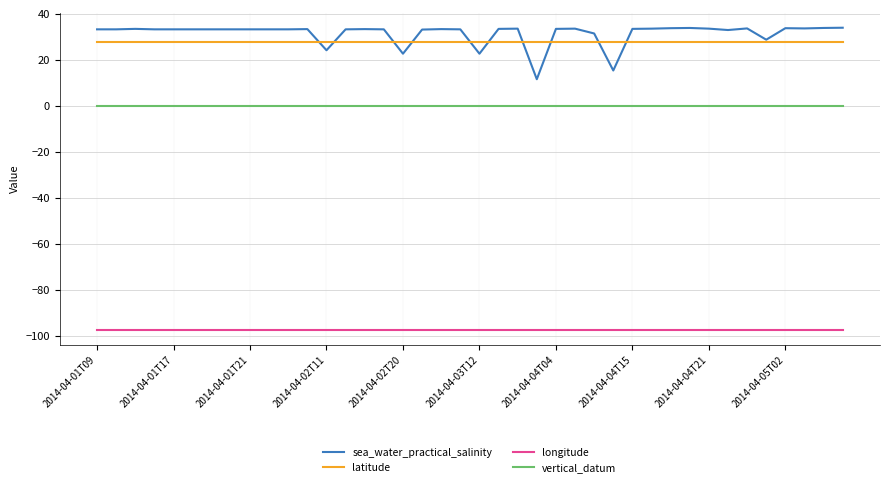

List the series in order of their peak value, lowest first.

longitude, vertical_datum, latitude, sea_water_practical_salinity